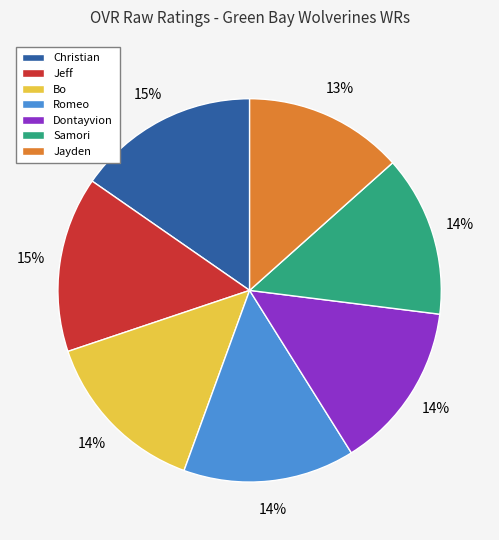

To the nearest percent, what is the combined percentage of Bo and Jeff?

29%